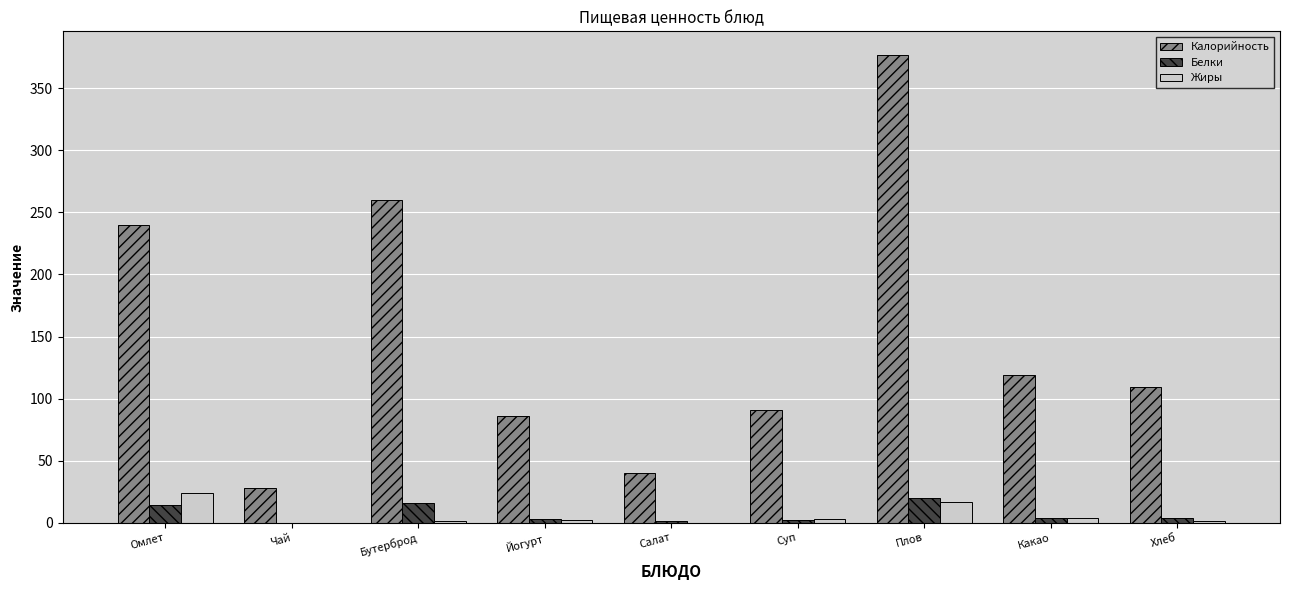

Which series has the largest total across all categories?

Калорийность